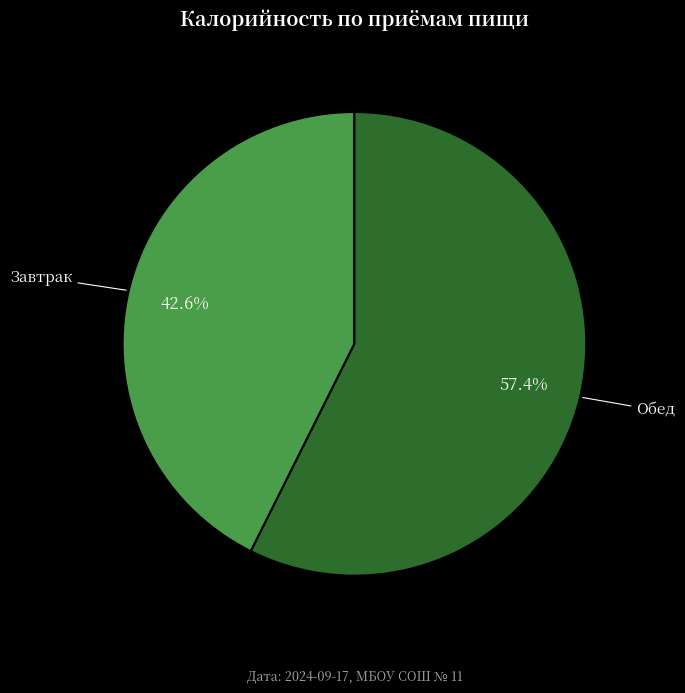

To the nearest percent, what portion does Обед represent?

57%